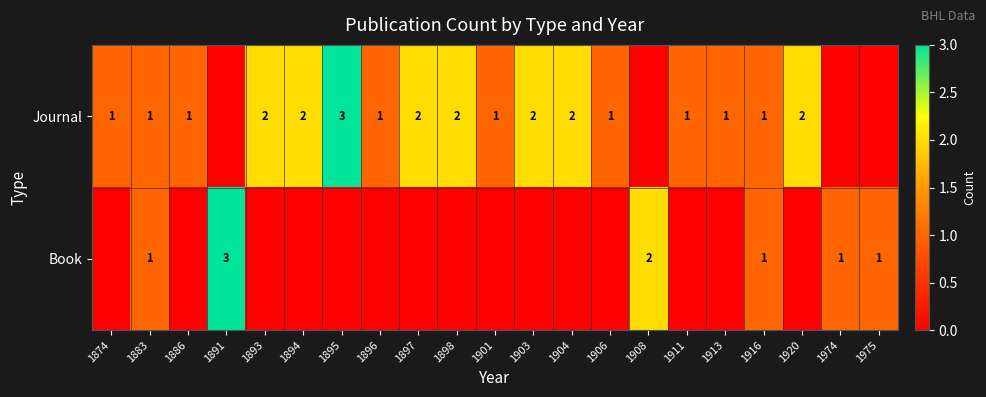

Is it true that Journal equals 1 at 1886?

True